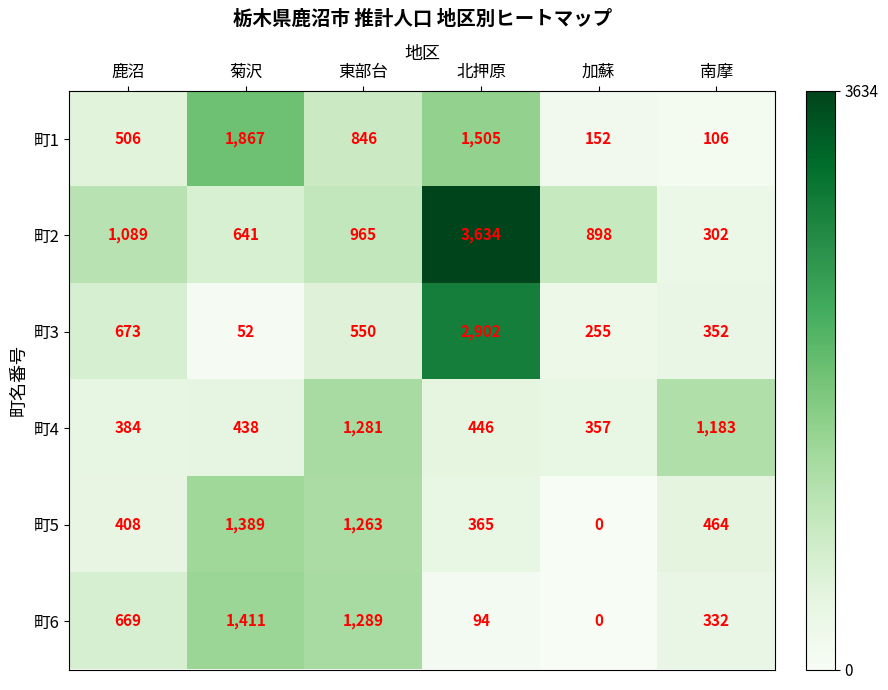

At how many categories does at least one series exceed 2723?

1